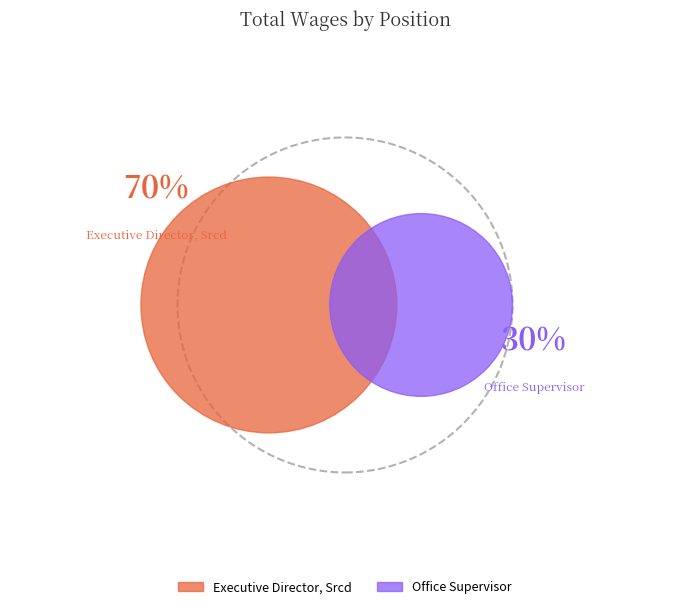

To the nearest percent, what is the combined percentage of Office Supervisor and Executive Director, Srcd?

100%